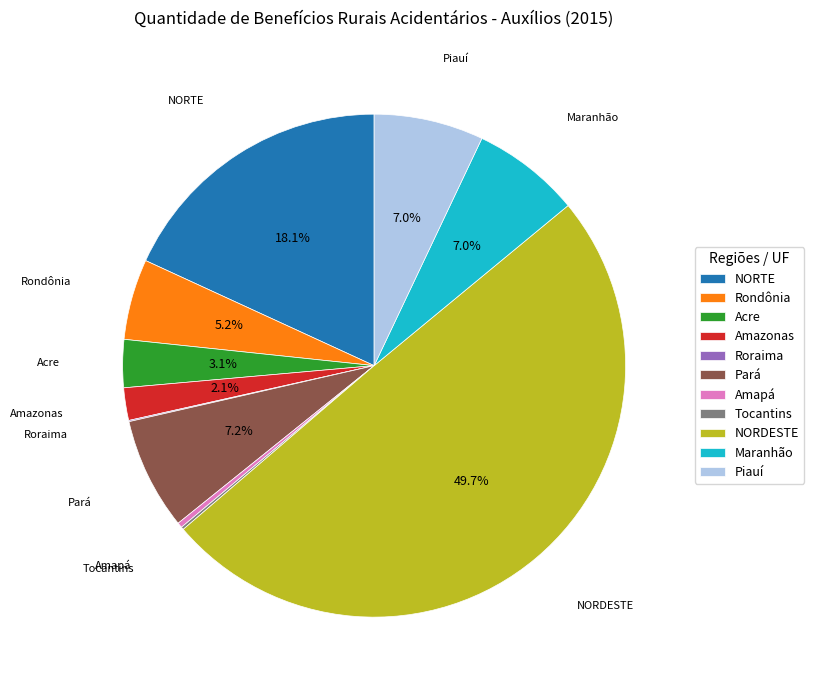

Which has a higher value, Rondônia or Amazonas?

Rondônia